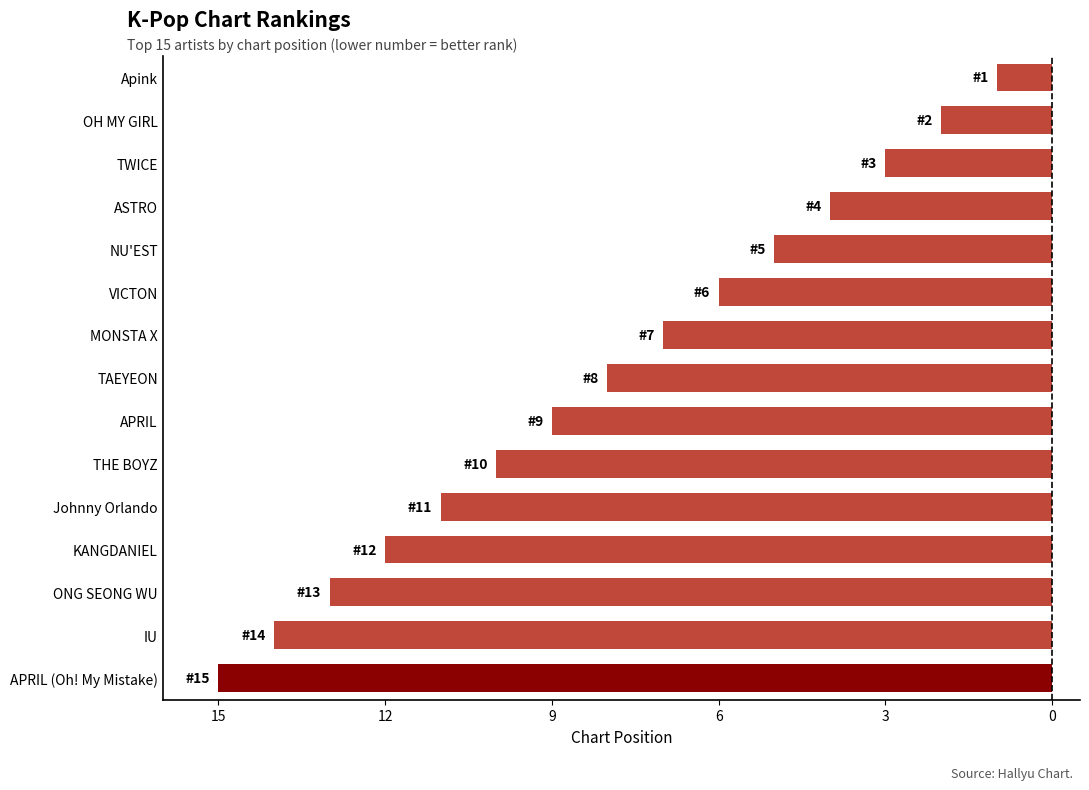

Are the bars grouped side by side (vs. stacked)?

No